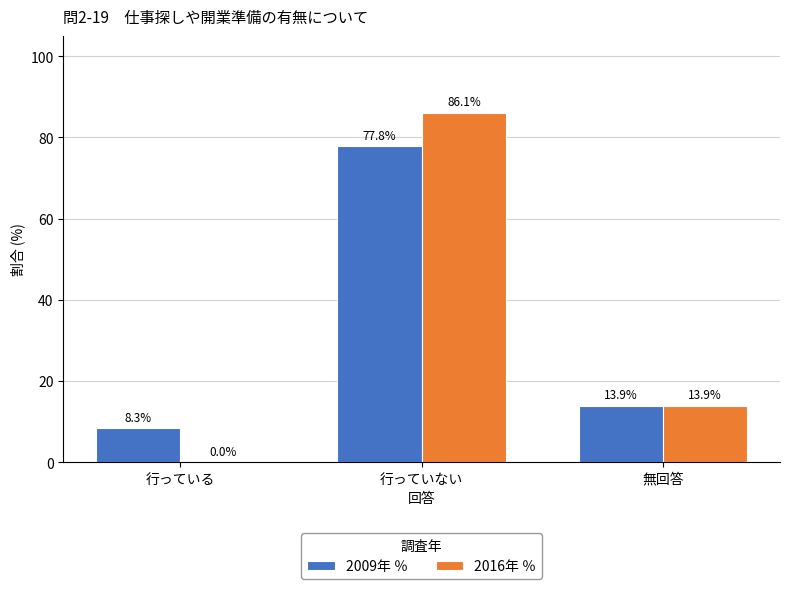

Which series changed the most between 行っている and 行っていない?

2016年 ％